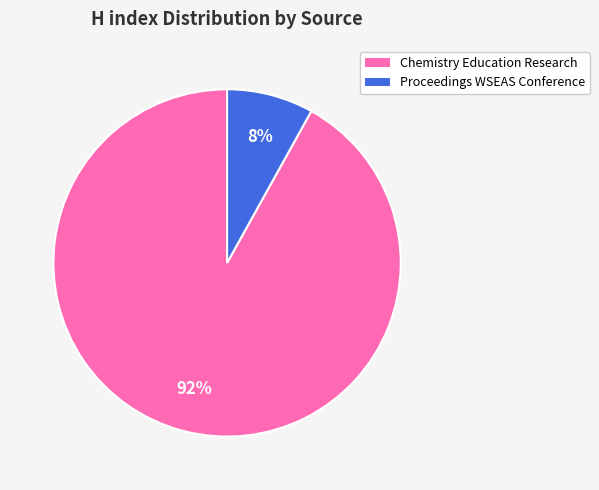

To the nearest percent, what is the difference between the largest and smallest slice percentages?

84%